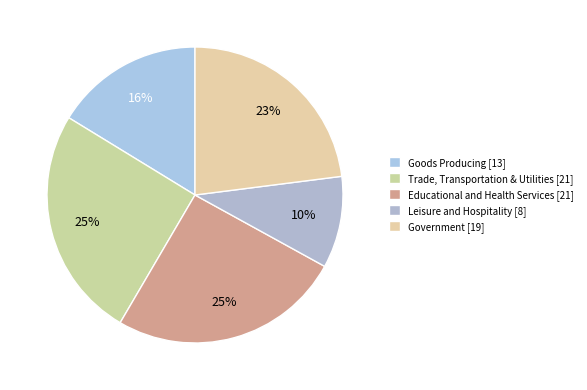

How many segments does this pie chart have?

5